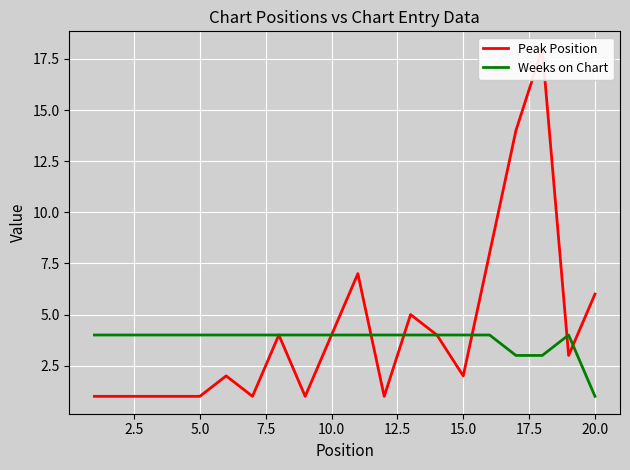

What is the maximum value for Weeks on Chart?

4